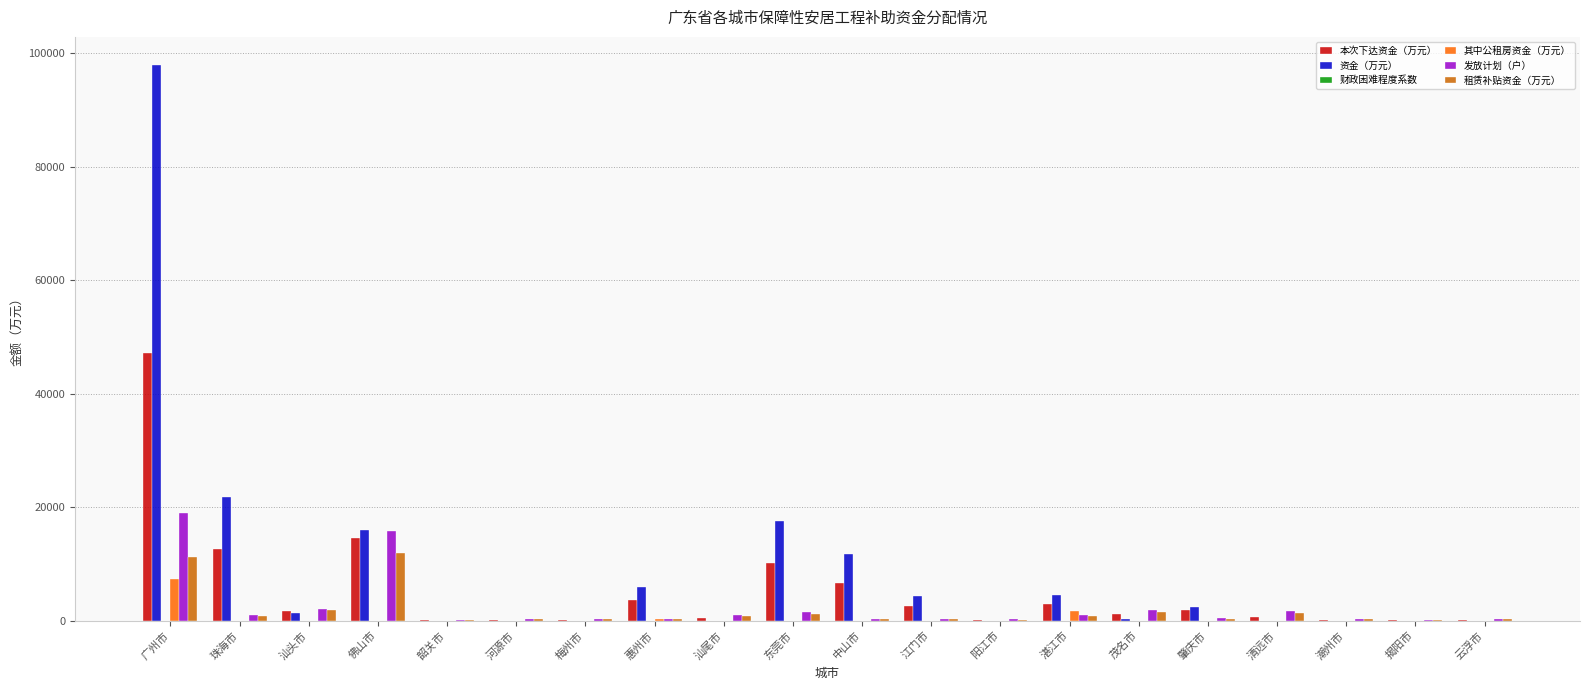

Are the bars grouped side by side (vs. stacked)?

Yes